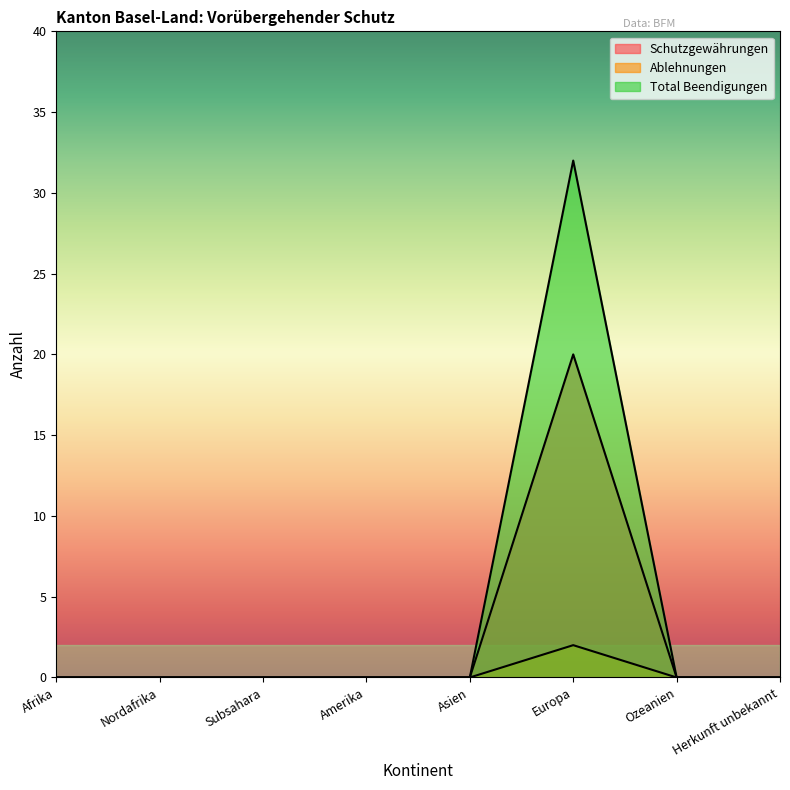

At which category is the sum across all series the highest?

Europa